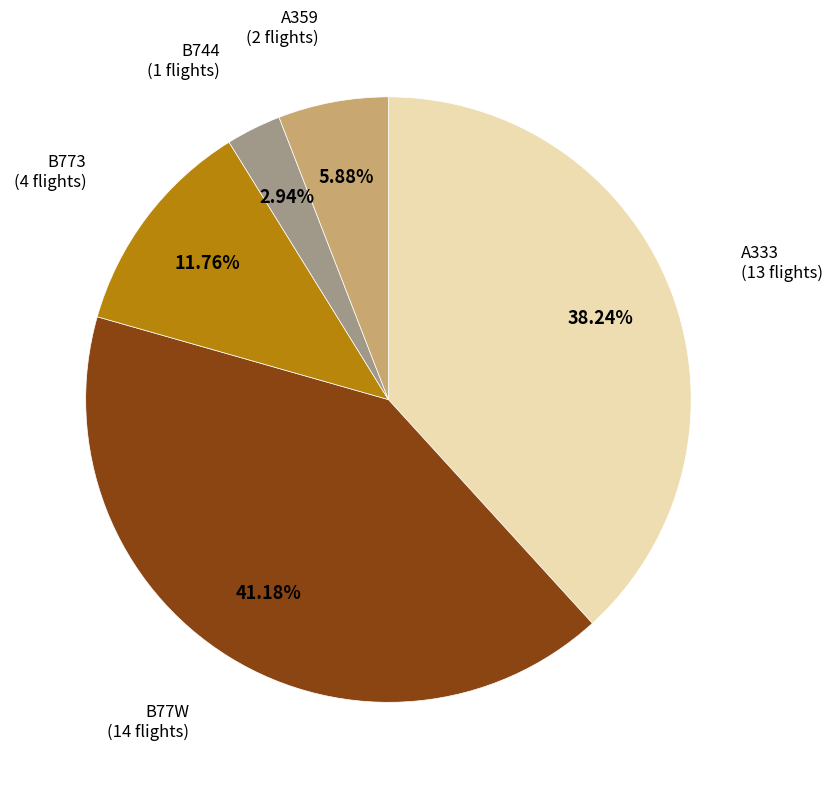

How many slices are in this pie chart?

5